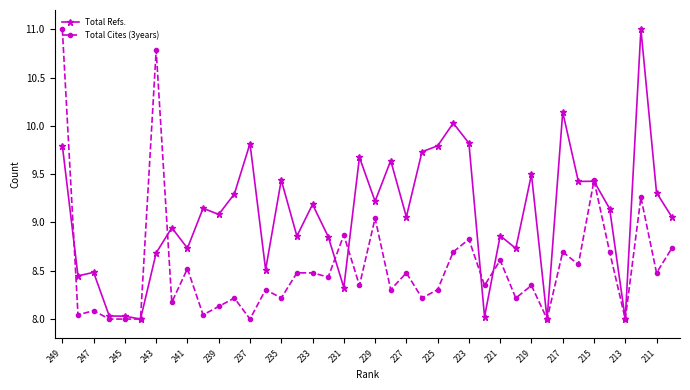

True or false: Total Refs. has more than 0 interior local peaks.

True